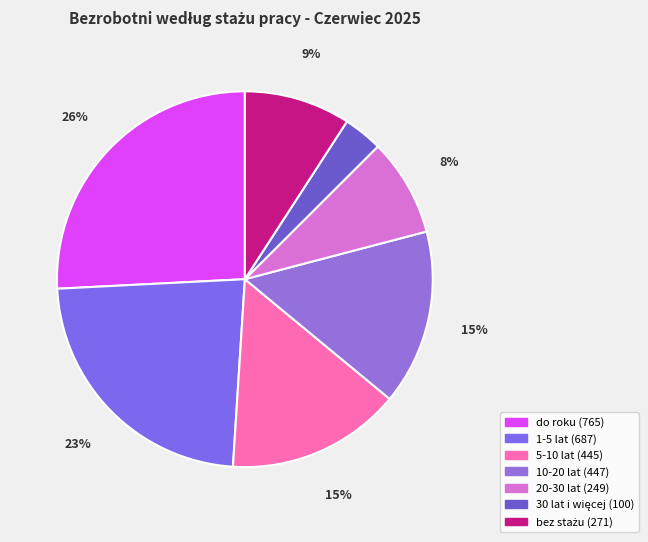

How many slices are in this pie chart?

7